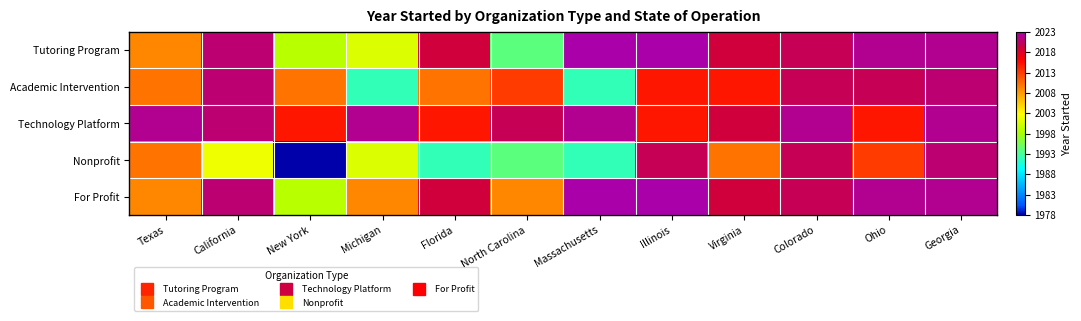

Reading left to right, transcribe all the data shown in this chart.

Tutoring Program: Texas=2009	California=2021	New York=1999	Michigan=2001	Florida=2019	North Carolina=1994	Massachusetts=2023	Illinois=2023	Virginia=2019	Colorado=2020	Ohio=2022	Georgia=2022
Academic Intervention: Texas=2010	California=2021	New York=2010	Michigan=1992	Florida=2010	North Carolina=2013	Massachusetts=1992	Illinois=2015	Virginia=2015	Colorado=2020	Ohio=2020	Georgia=2021
Technology Platform: Texas=2022	California=2021	New York=2015	Michigan=2022	Florida=2015	North Carolina=2020	Massachusetts=2022	Illinois=2015	Virginia=2019	Colorado=2022	Ohio=2015	Georgia=2022
Nonprofit: Texas=2010	California=2002	New York=1978	Michigan=2001	Florida=1992	North Carolina=1994	Massachusetts=1992	Illinois=2020	Virginia=2010	Colorado=2020	Ohio=2013	Georgia=2021
For Profit: Texas=2009	California=2021	New York=1999	Michigan=2009	Florida=2019	North Carolina=2009	Massachusetts=2023	Illinois=2023	Virginia=2019	Colorado=2020	Ohio=2022	Georgia=2022